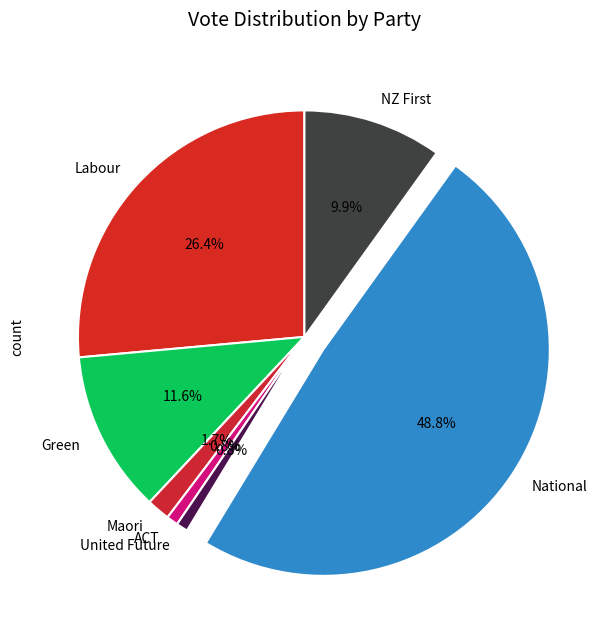

Approximately how many times larger is the value at United Future compared to ACT?

1.0